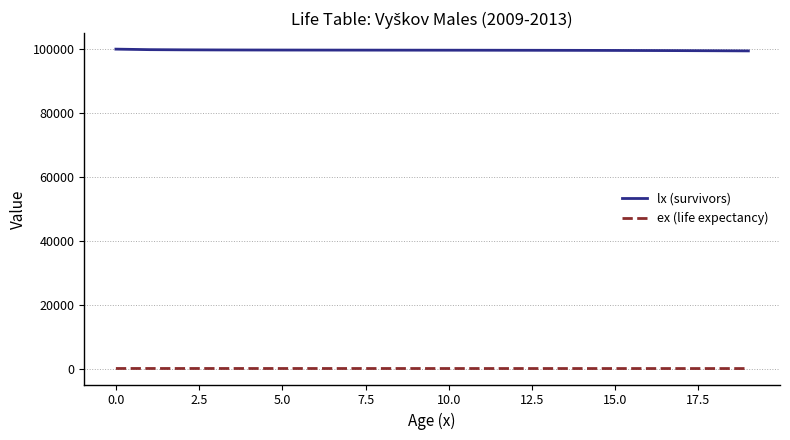

What is the greatest value displayed?

100000.0